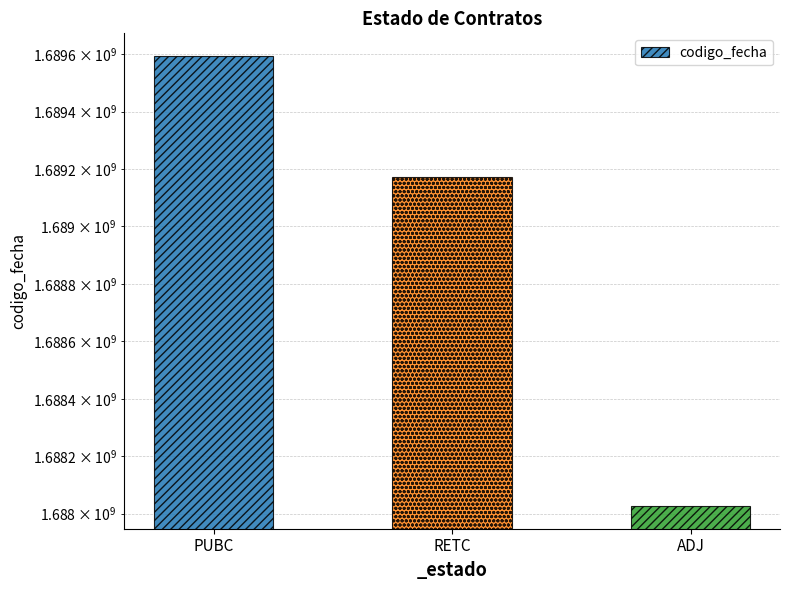

What is the label of the 1st bar from the right?

ADJ